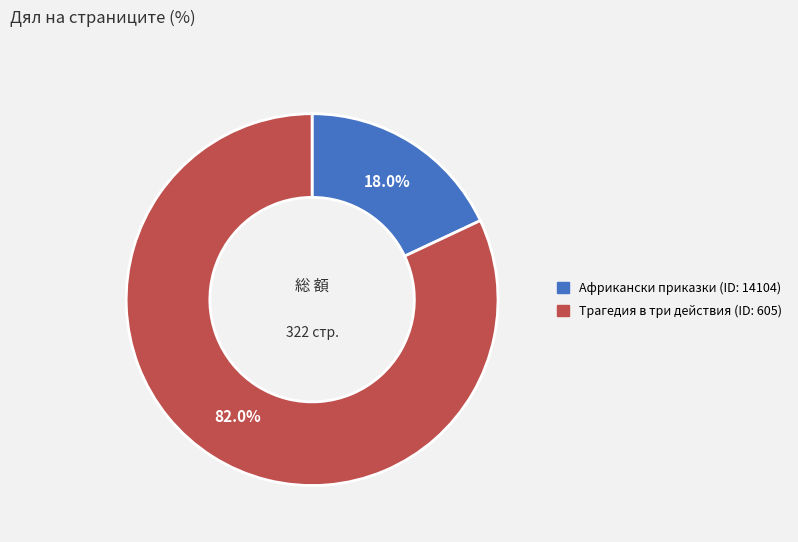

Does any single category account for the majority?

Yes